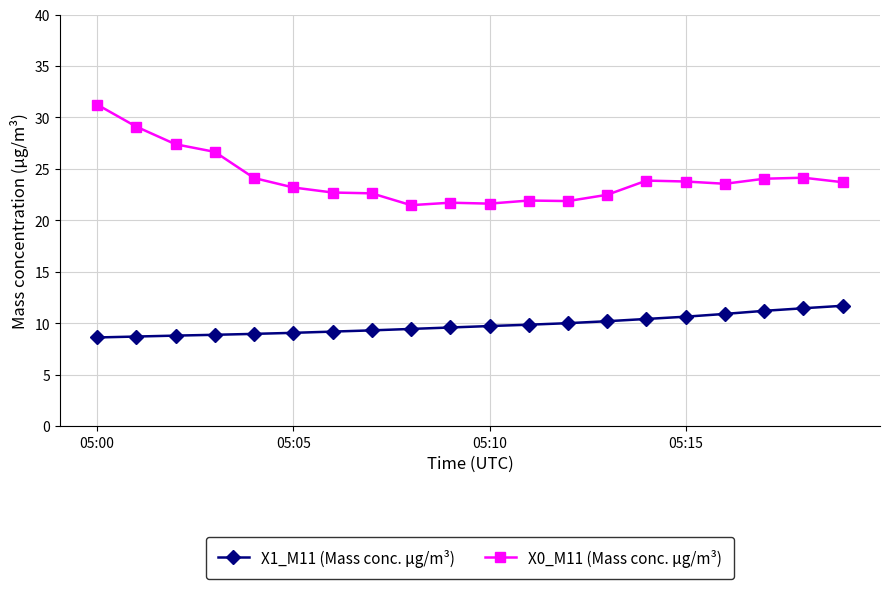

What is the minimum value for X1_M11 (Mass conc. μg/m³)?

8.6